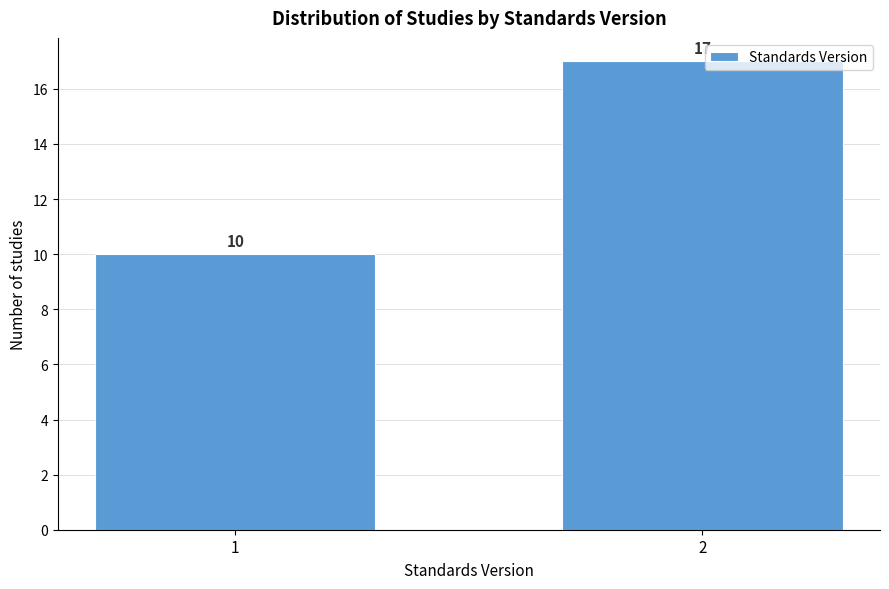

Reading left to right, list all the values displayed in this chart.

10	17